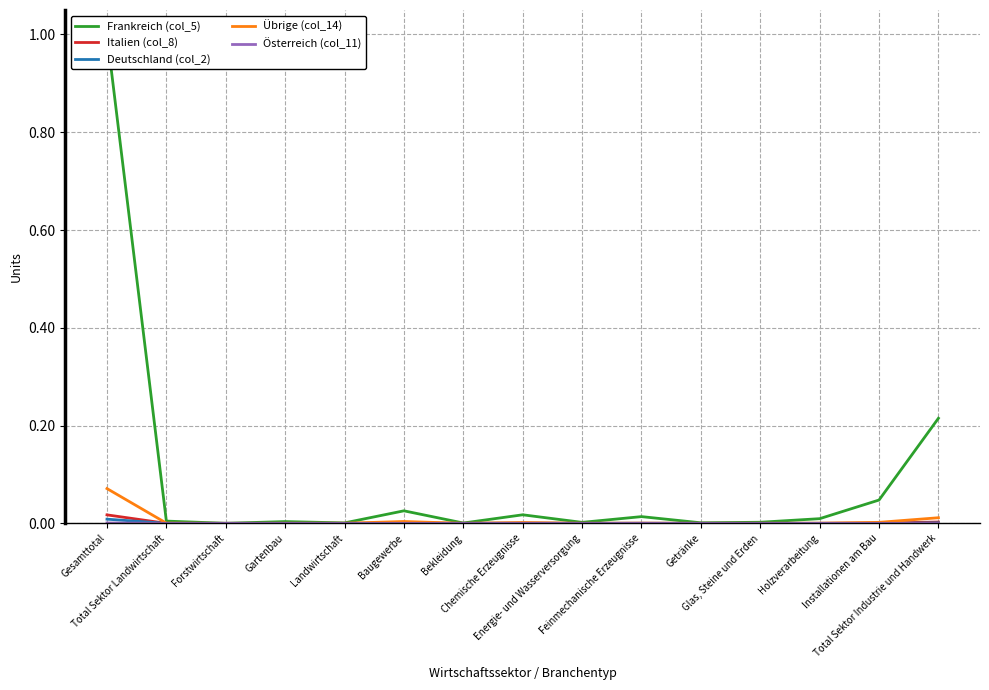

Is it true that Deutschland (col_2) equals 0.0 at Installationen am Bau?

False